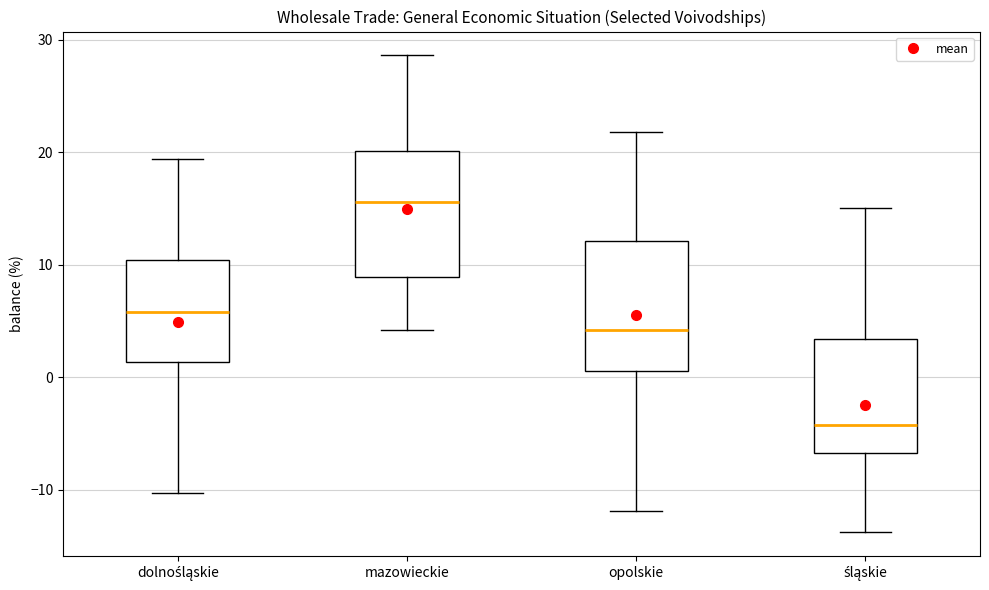

Which box has the highest median line?

mazowieckie